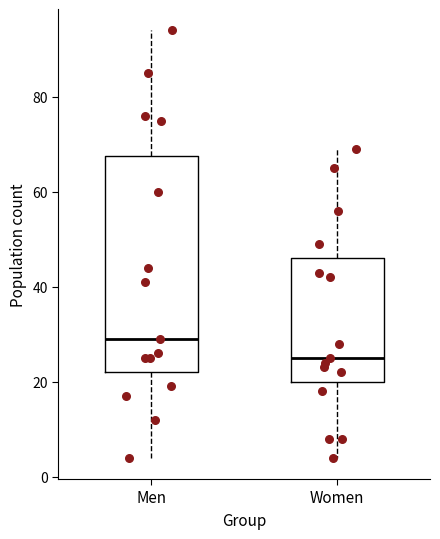

Where is the lower edge of the box for Women on the y-axis? The values are not printed on the chart, so give them approximately, as read against the axis.

20